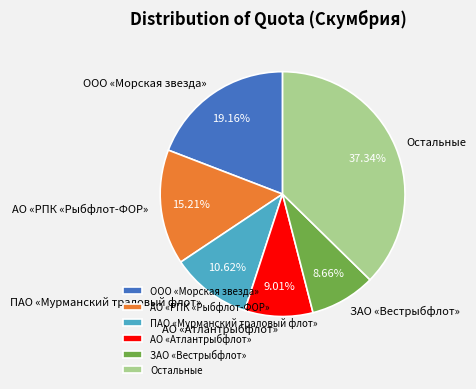

Between ЗАО «Вестрыбфлот» and ПАО «Мурманский траловый флот», which is larger?

ПАО «Мурманский траловый флот»